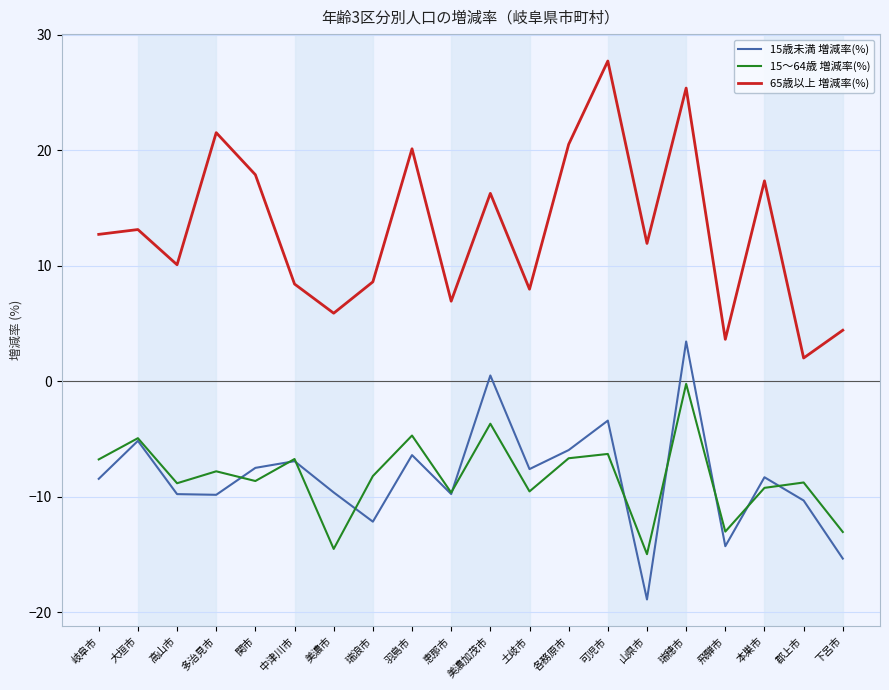

Is it true that 65歳以上 増減率(%) equals 16.3 at 美濃加茂市?

True